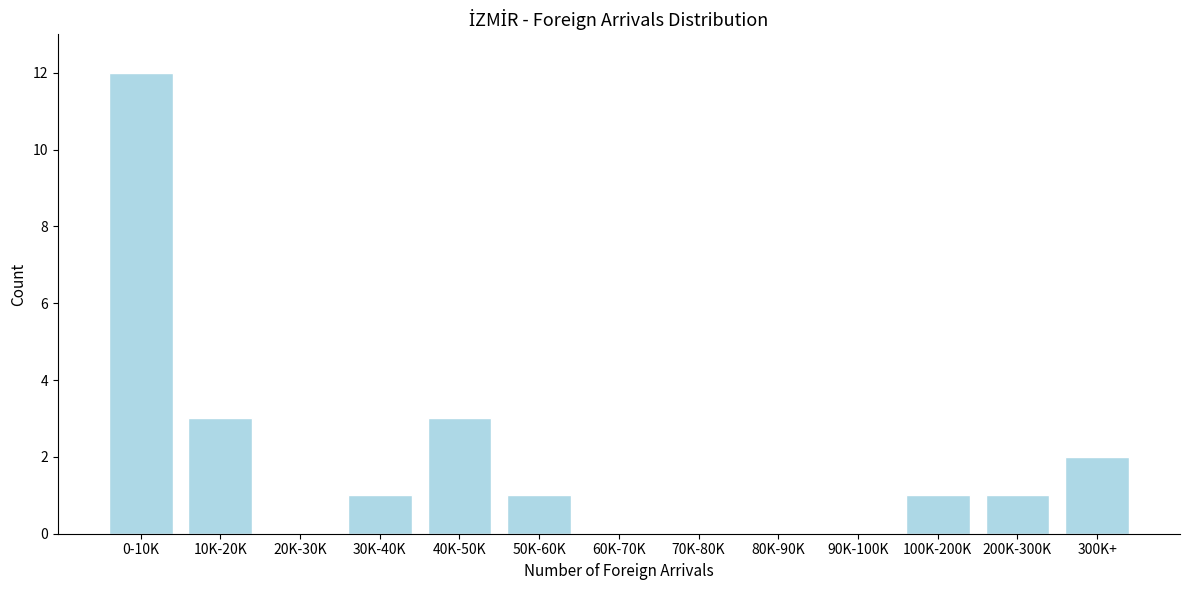

Reading left to right, extract all data points from this chart.

0-10K=12	10K-20K=3	20K-30K=0	30K-40K=1	40K-50K=3	50K-60K=1	60K-70K=0	70K-80K=0	80K-90K=0	90K-100K=0	100K-200K=1	200K-300K=1	300K+=2